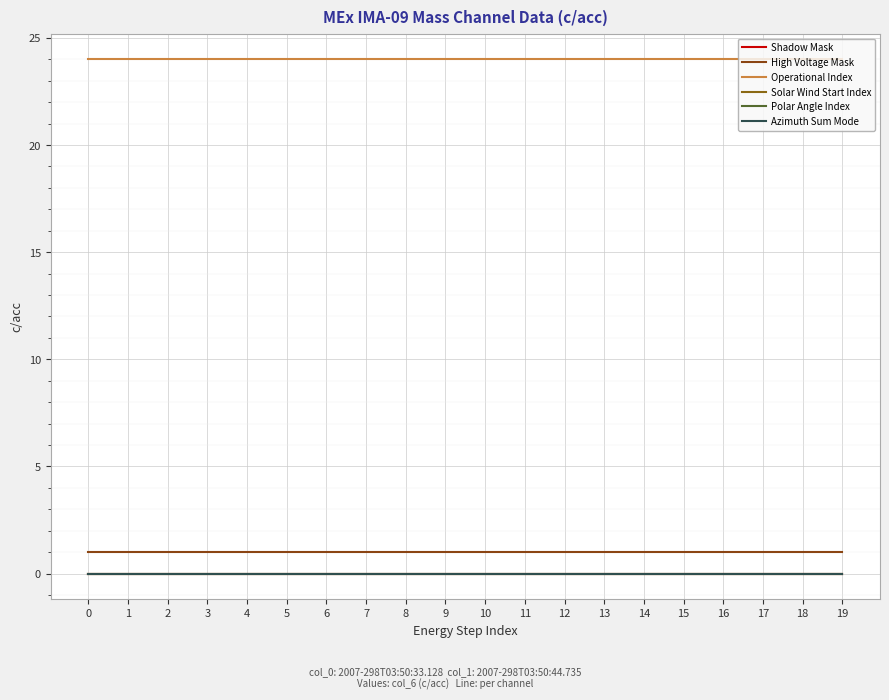

What is the total value across all series at 13?

25